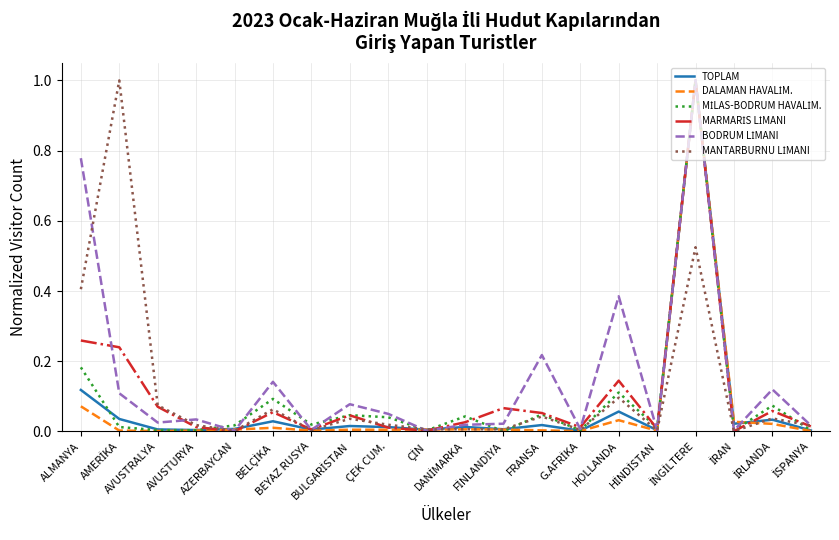

Reading left to right, what are all the values shown in this chart?

TOPLAM: 0.1	0.0	0.0	0.0	0.0	0.0	0.0	0.0	0.0	0.0	0.0	0.0	0.0	0.0	0.1	0.0	1.0	0.0	0.0	0.0
DALAMAN HAVALİM.: 0.1	0.0	0.0	0.0	0.0	0.0	0.0	0.0	0.0	0.0	0.0	0.0	0.0	0.0	0.0	0.0	1.0	0.0	0.0	0.0
MİLAS-BODRUM HAVALİM.: 0.2	0.0	0.0	0.0	0.0	0.1	0.0	0.0	0.0	0.0	0.0	0.0	0.0	0.0	0.1	0.0	1.0	0.0	0.1	0.0
MARMARİS LİMANI: 0.3	0.2	0.1	0.0	0.0	0.1	0.0	0.0	0.0	0.0	0.0	0.1	0.1	0.0	0.1	0.0	1.0	0.0	0.1	0.0
BODRUM LİMANI: 0.8	0.1	0.0	0.0	0.0	0.1	0.0	0.1	0.1	0.0	0.0	0.0	0.2	0.0	0.4	0.0	1.0	0.0	0.1	0.0
MANTARBURNU LİMANI: 0.4	1.0	0.1	0.0	0.0	0.1	0.0	0.0	0.0	0.0	0.0	0.0	0.0	0.0	0.1	0.0	0.5	0.0	0.0	0.0